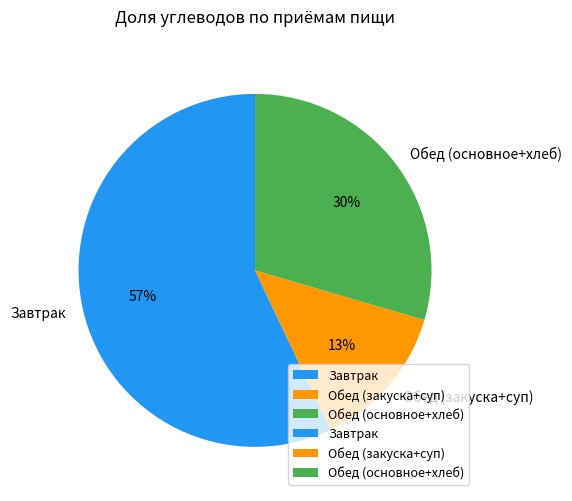

Is there any slice that represents more than half of the pie?

Yes